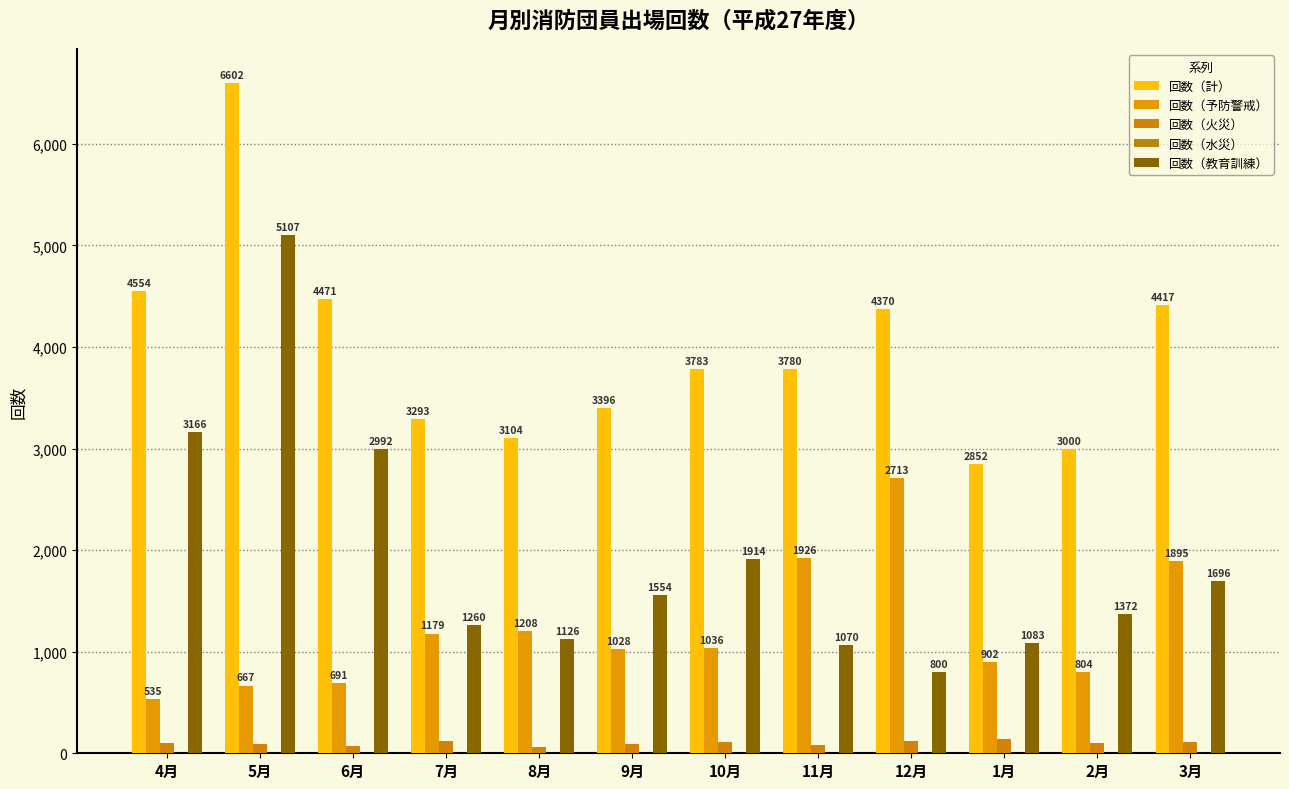

What is the label of the 6th bar from the left?

9月